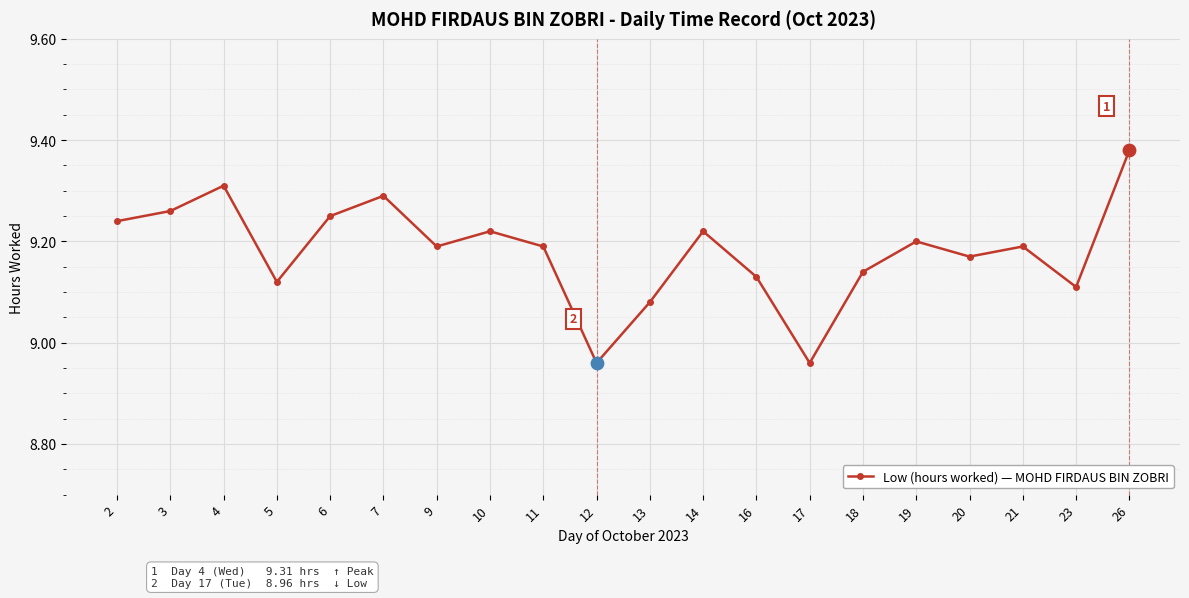

Between 10 and 11, which is larger?

10